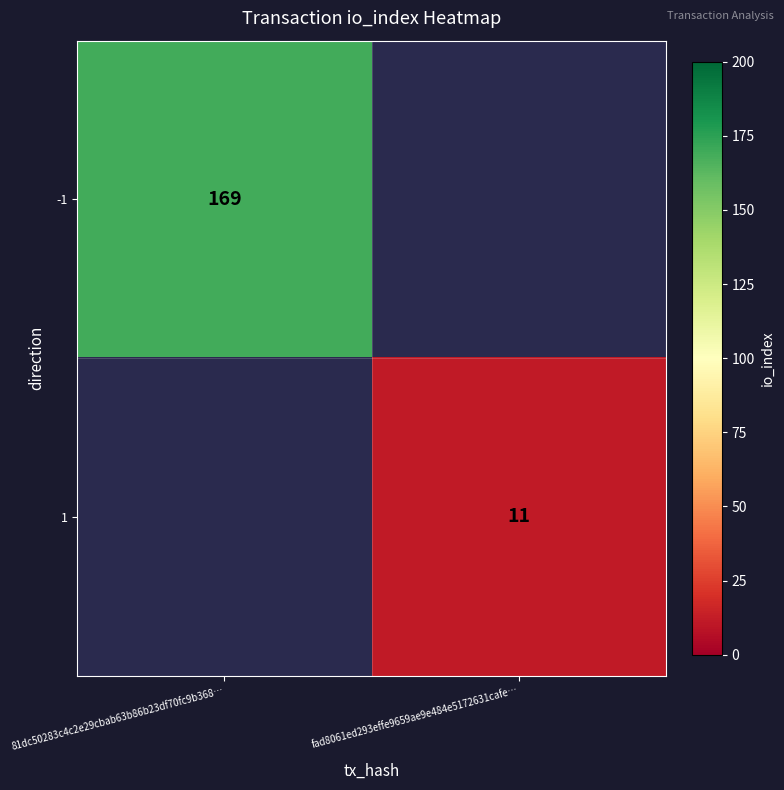

Is the value of 1 at fad8061ed293effe9659ae9e484e5172631cafe… greater than the value of -1 at 81dc50283c4c2e29cbab63b86b23df70fc9b368…?

No